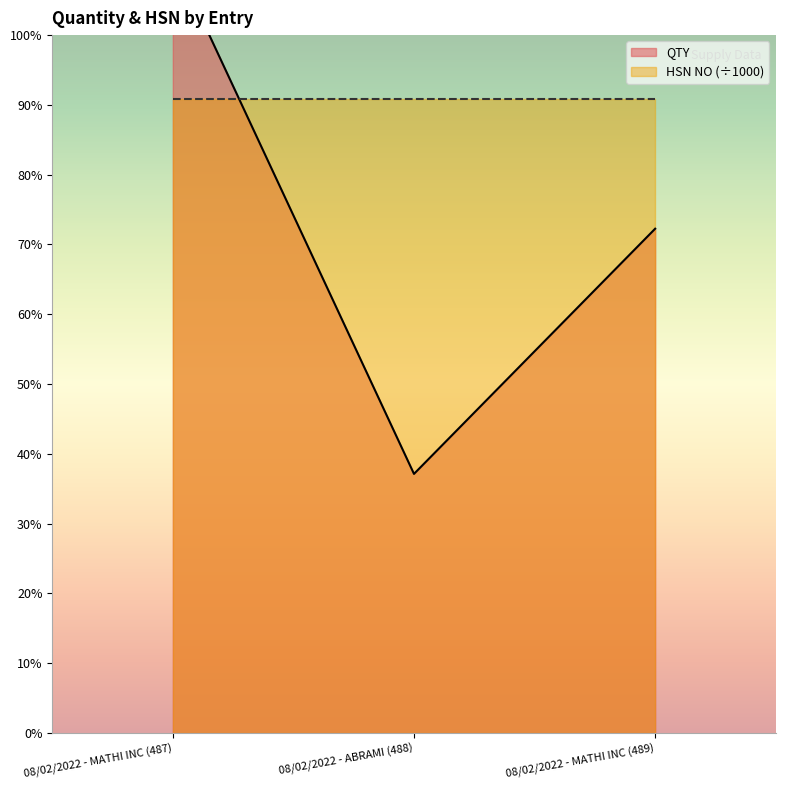

What is the ratio of the value at 08/02/2022 - MATHI INC (489) to the value at 08/02/2022 - MATHI INC (487)?

0.6